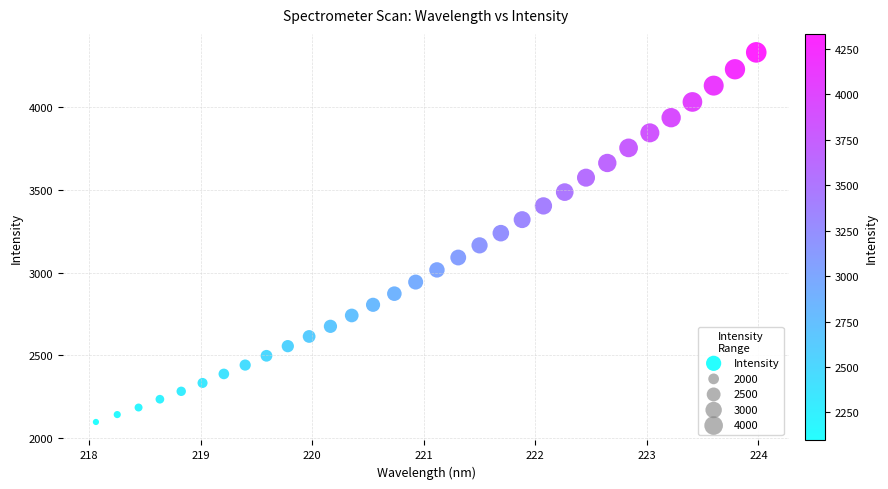

What is the range of X values (max minus min)?

5.9